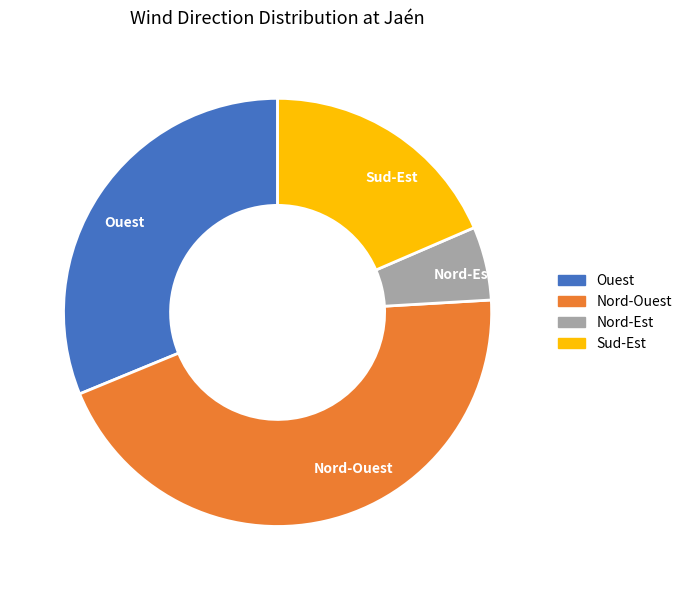

Approximately how many times larger is the value at Nord-Ouest compared to Nord-Est?

8.0